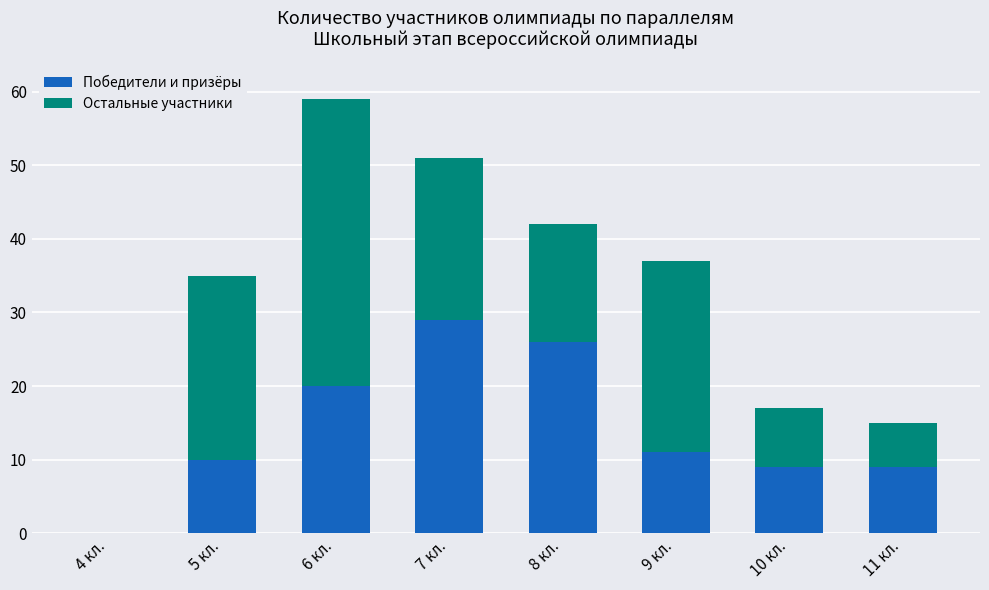

What is the sum of all Победители и призёры values?

114